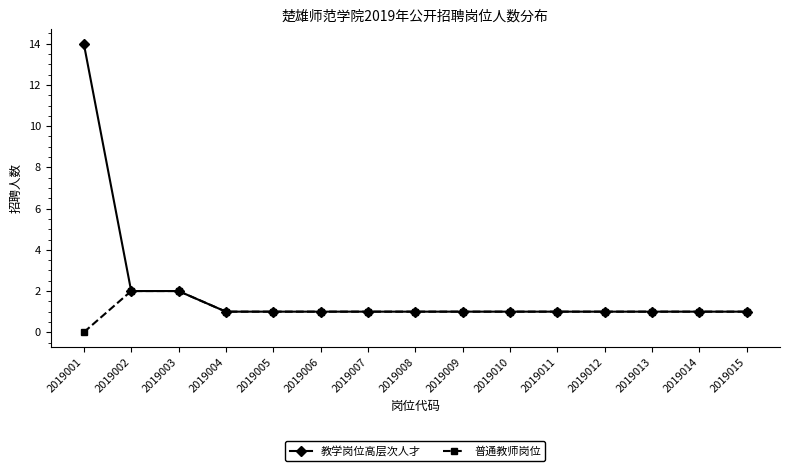

List the series in order of their peak value, lowest first.

普通教师岗位, 教学岗位高层次人才